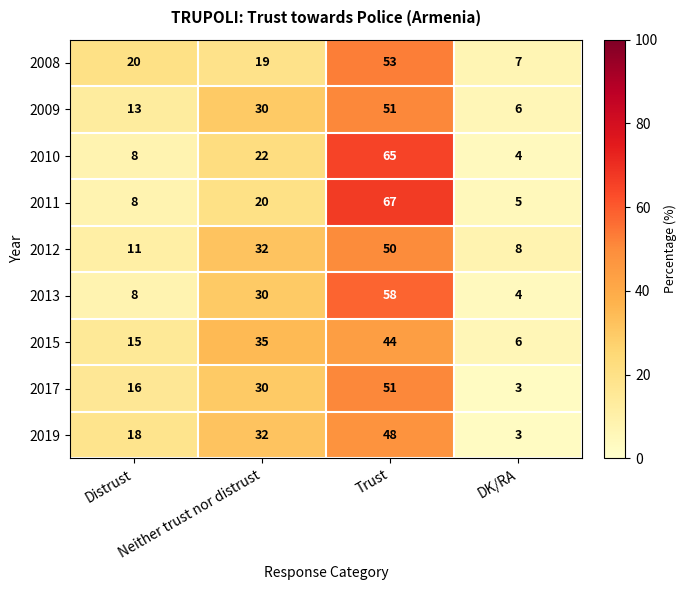

What is the greatest value displayed?

67